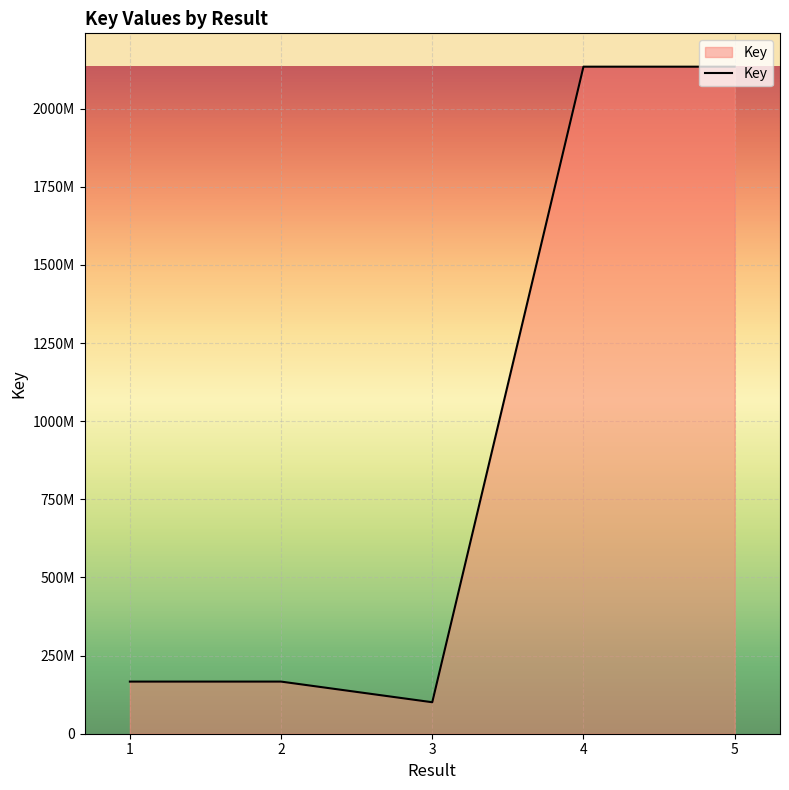

True or false: the data has more than 0 interior local peaks.

False